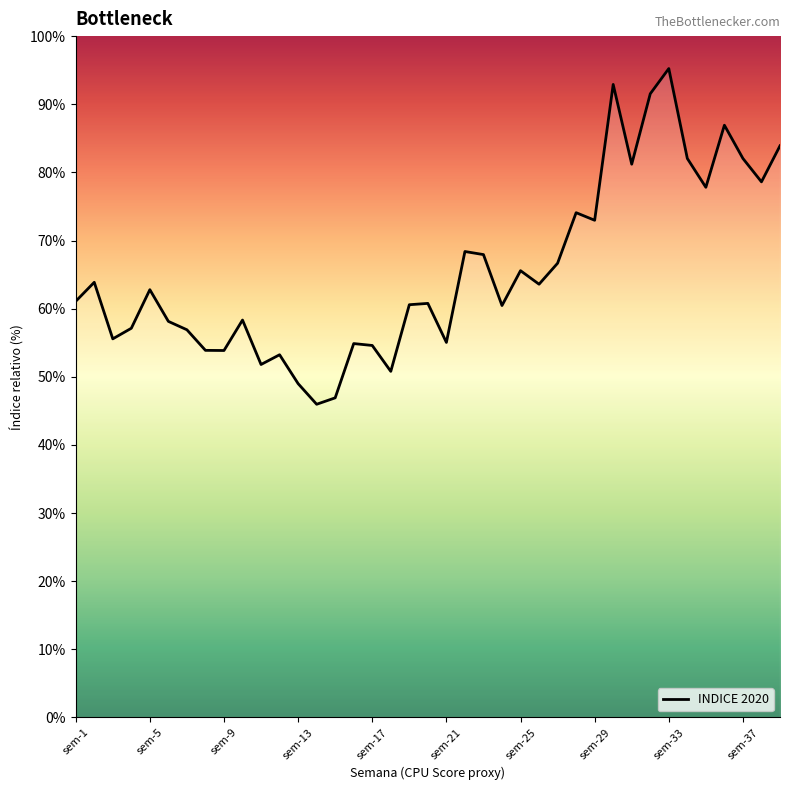

Where is the data nearest to the value 70?

21